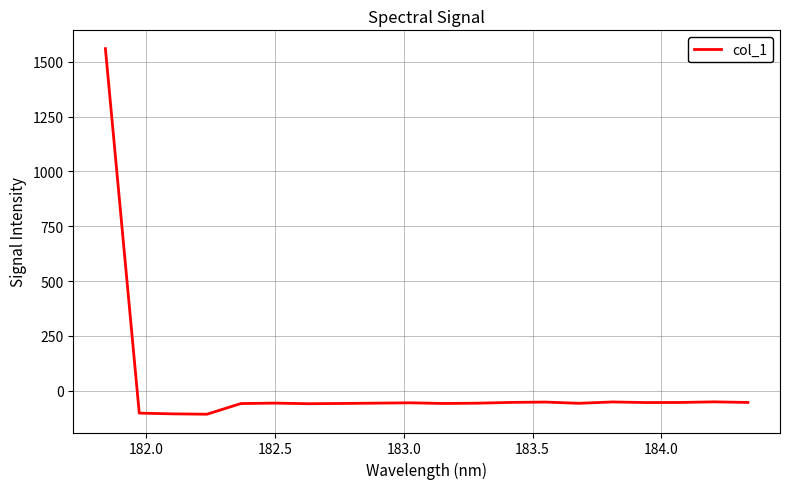

What is the greatest value displayed?

1560.2